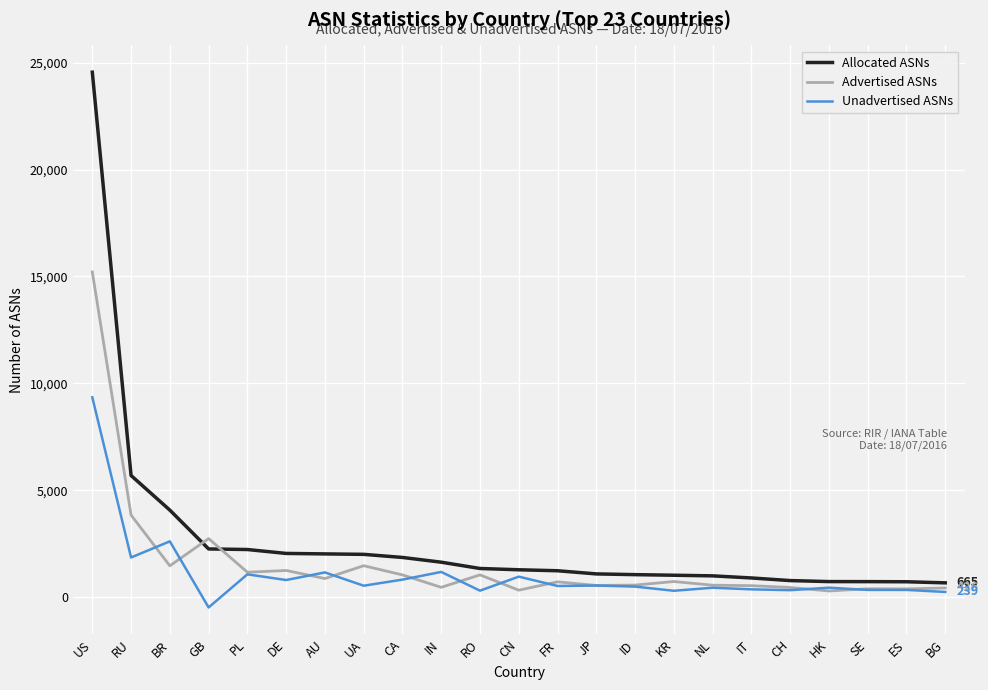

How many values in Unadvertised ASNs are above zero?

22